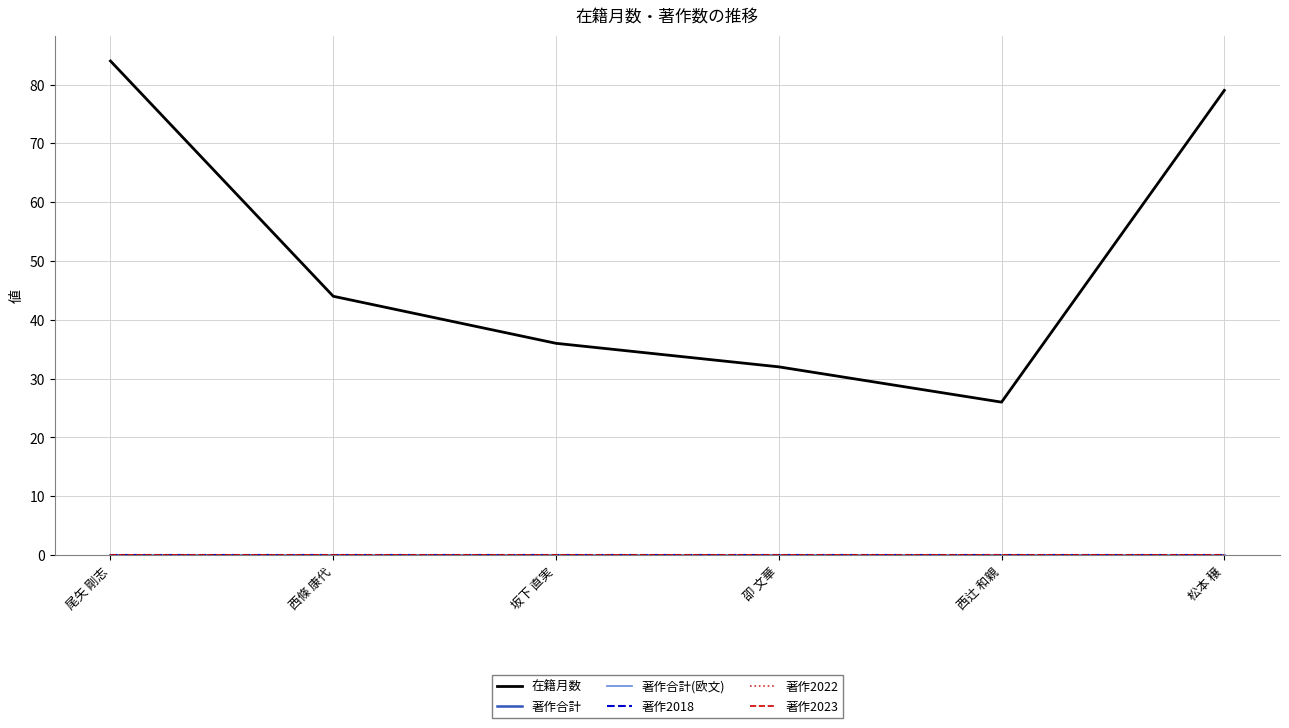

Does the chart have visible grid lines?

Yes